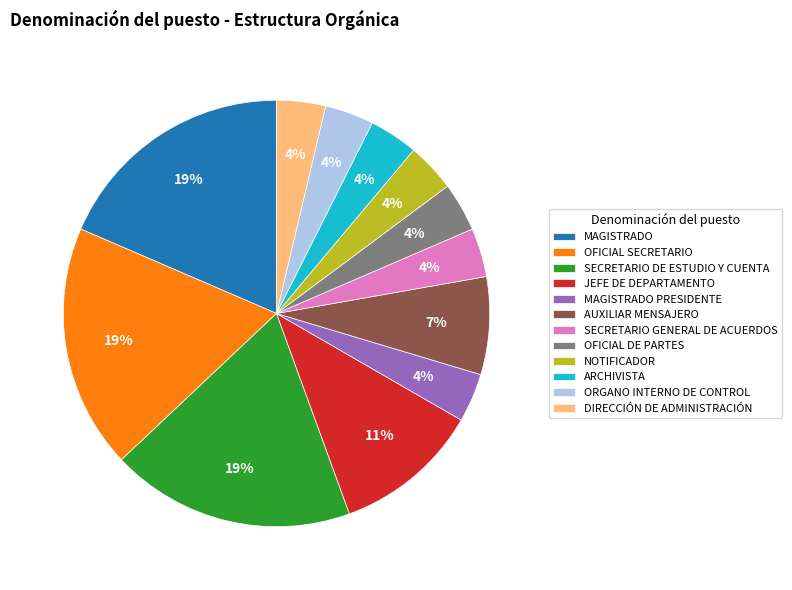

The OFICIAL DE PARTES slice represents 4% of the pie. True or false?

True